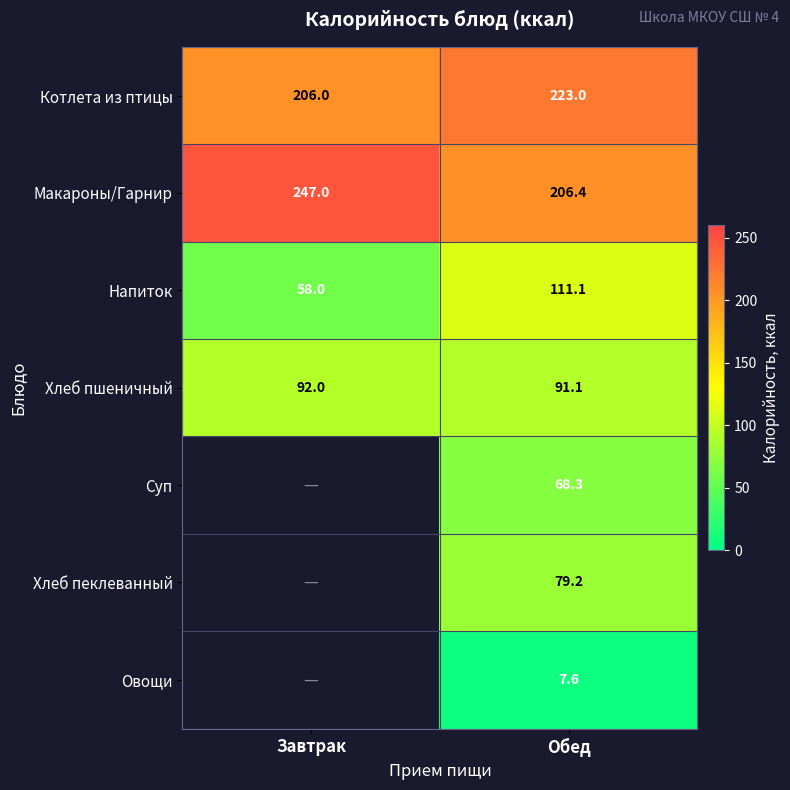

Rank the series at Обед from highest to lowest value.

Котлета из птицы, Макароны/Гарнир, Напиток, Хлеб пшеничный, Хлеб пеклеванный, Суп, Овощи